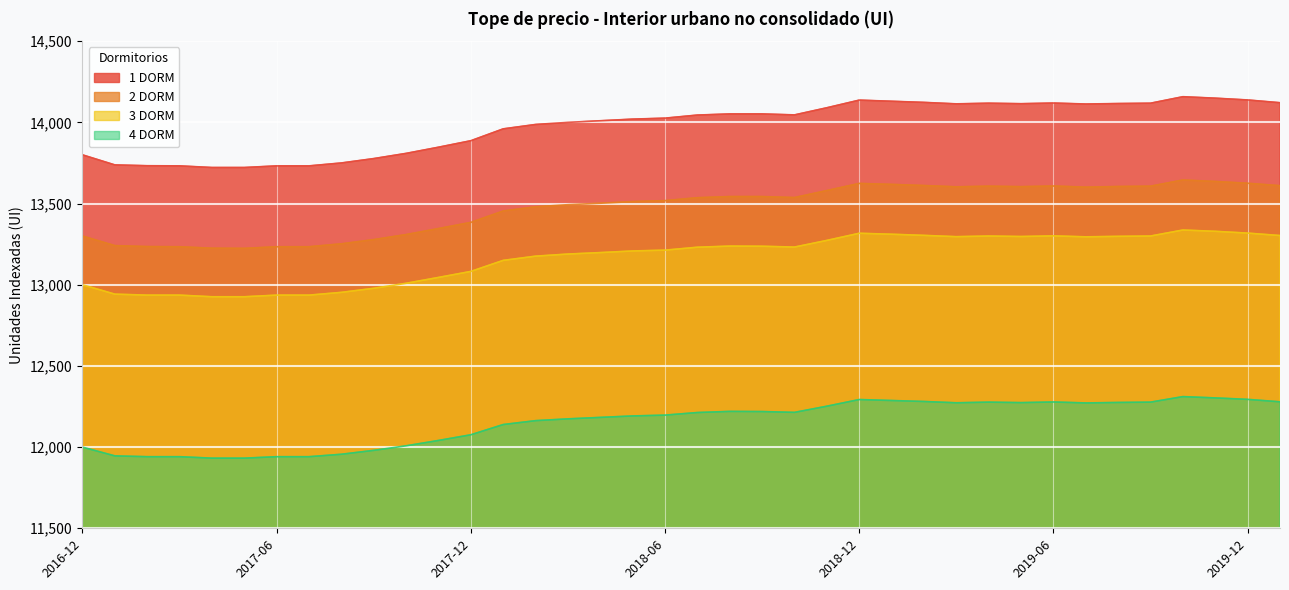

What is the difference between the highest and lowest values at 2018-12?

1844